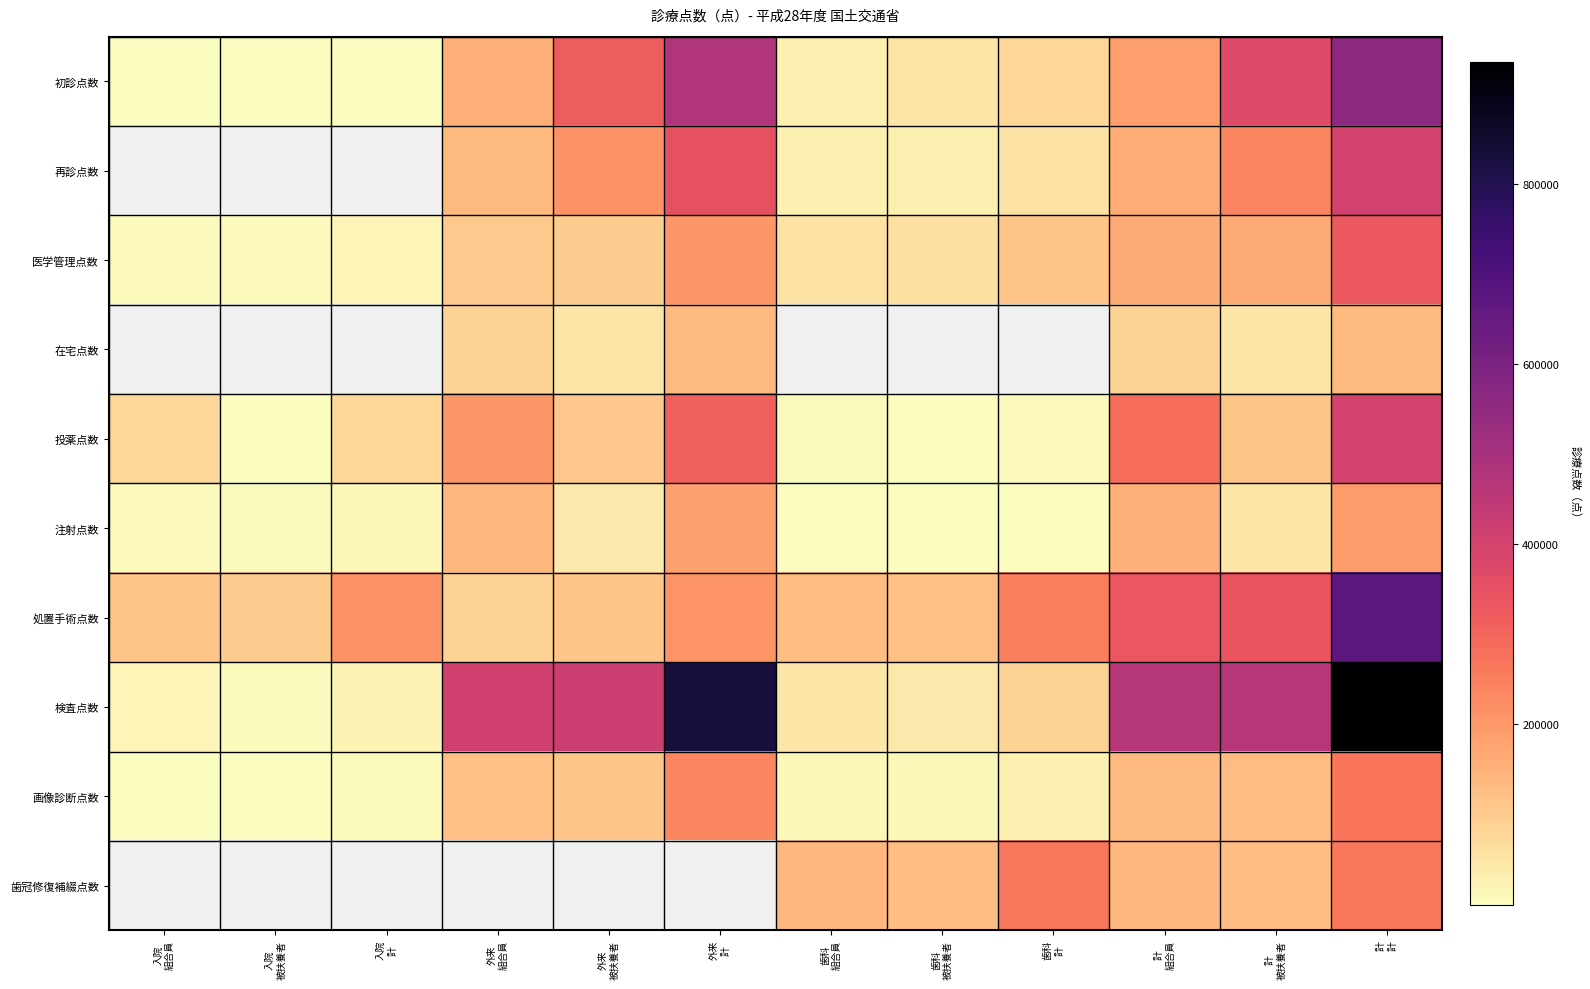

What is the maximum value for 医学管理点数?

332084.0